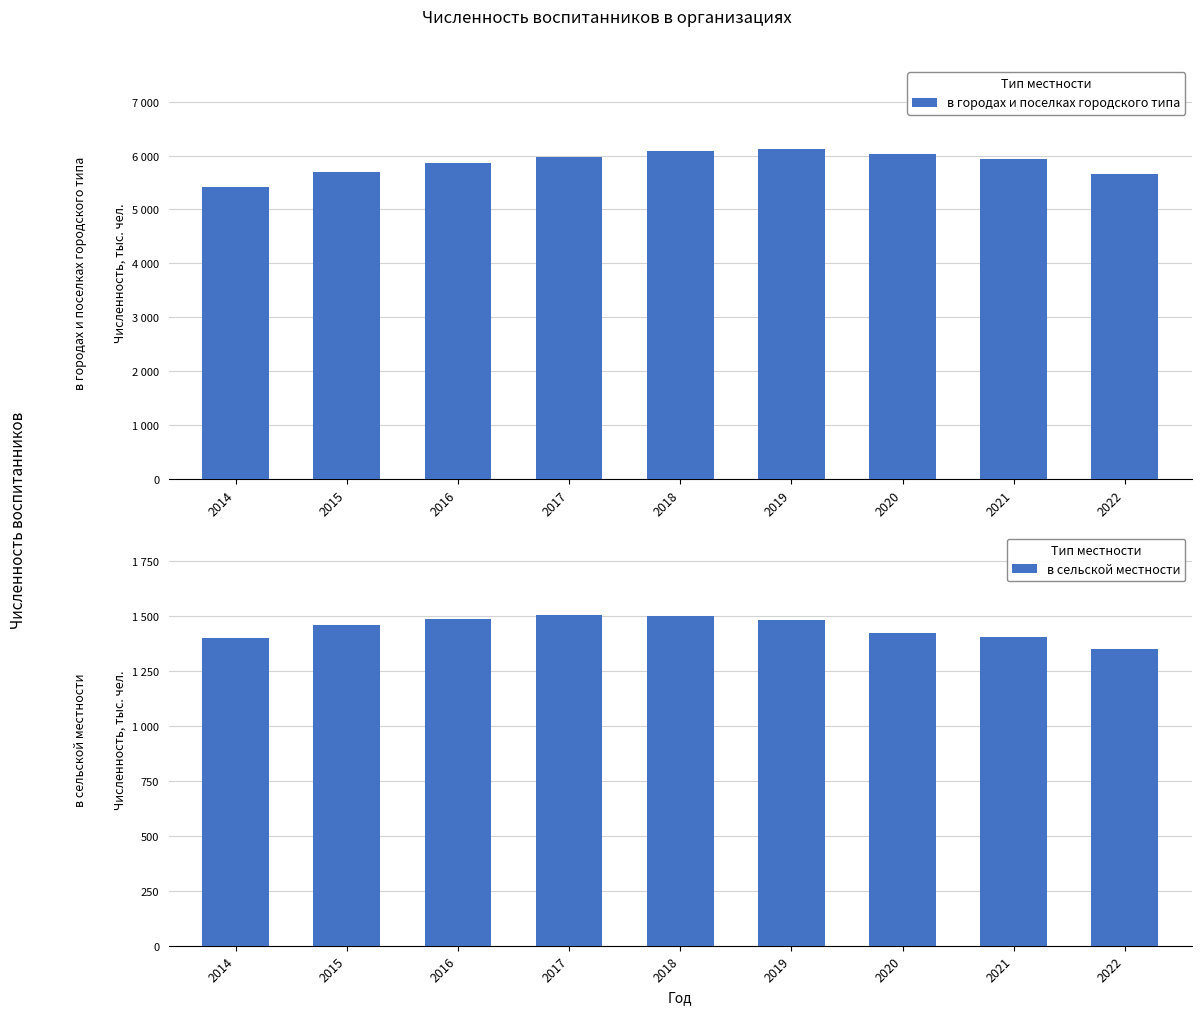

What is the spread (max minus min) of values at 2019?

4650.3